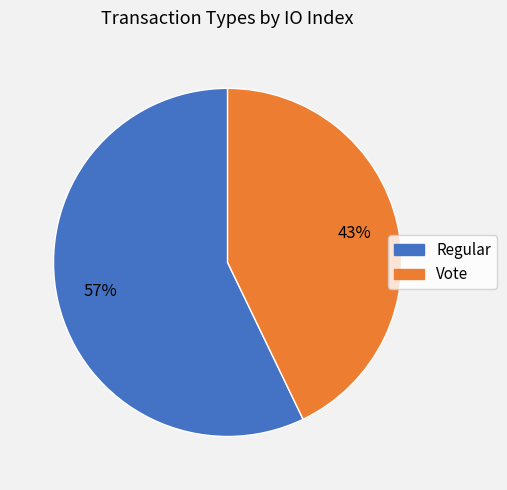

Which category has the smallest portion of the pie?

Vote